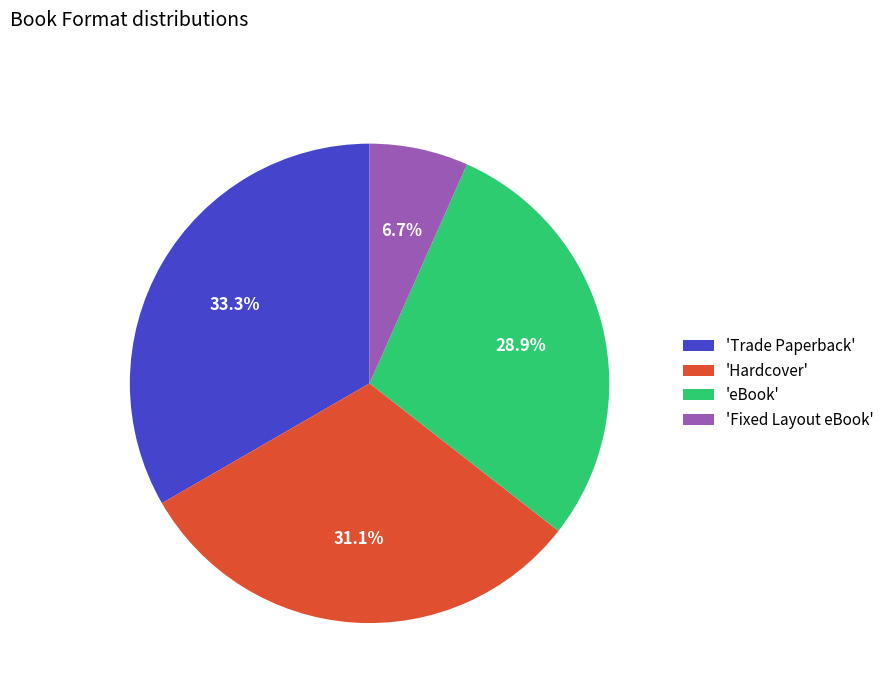

Rank the categories by value from lowest to highest.

'Fixed Layout eBook', 'eBook', 'Hardcover', 'Trade Paperback'